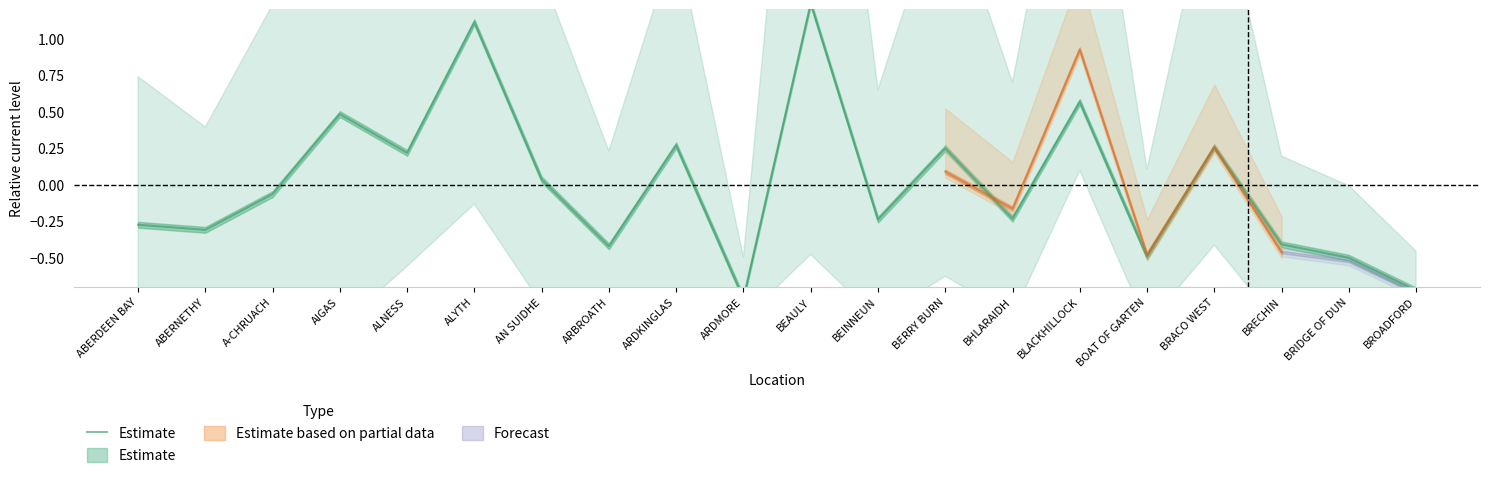

List the labels in order of value, smallest first.

ARDMORE, BROADFORD, BRIDGE OF DUN, BOAT OF GARTEN, ARBROATH, BRECHIN, ABERNETHY, ABERDEEN BAY, BEINNEUN, BHLARAIDH, A-CHRUACH, AN SUIDHE, ALNESS, BERRY BURN, BRACO WEST, ARDKINGLAS, AIGAS, BLACKHILLOCK, ALYTH, BEAULY